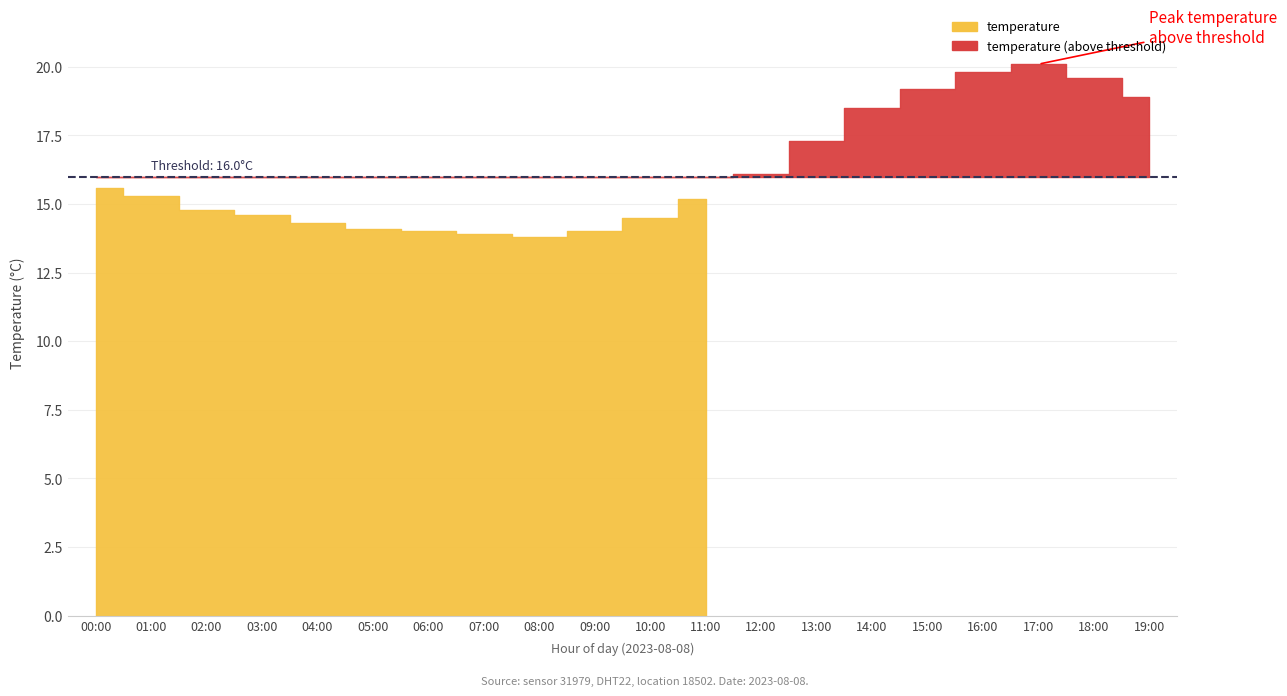

Between 06:00 and 15:00, which series saw the biggest shift?

temperature